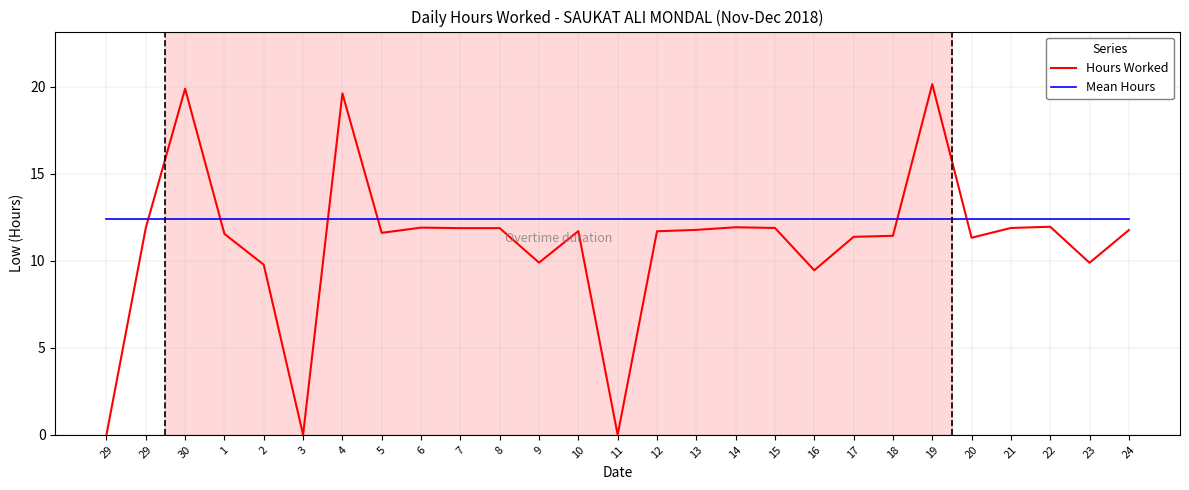

Is it true that Hours Worked equals 19.3 at 29?

False